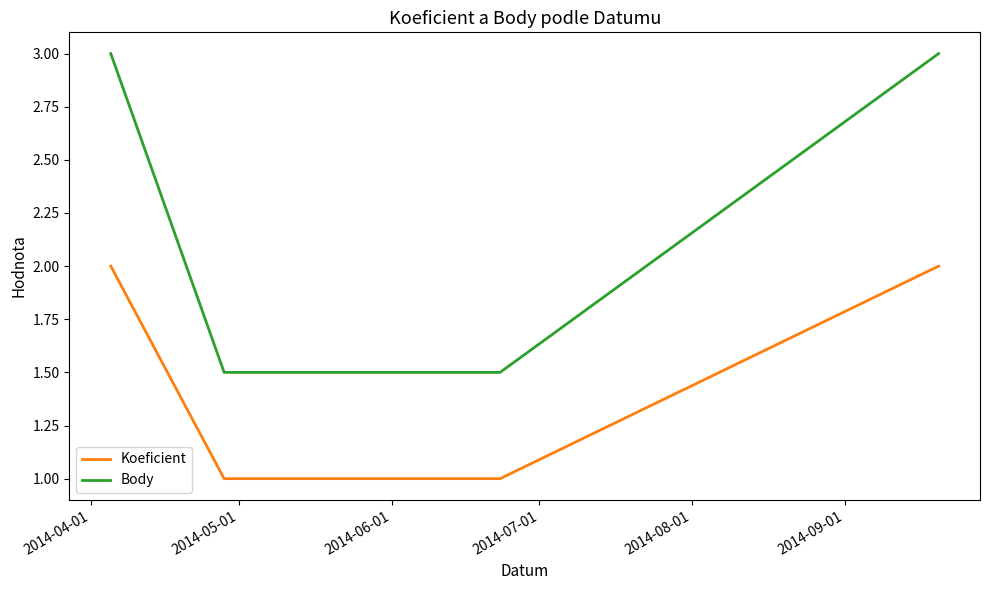

What is the maximum value shown in the chart?

3.0